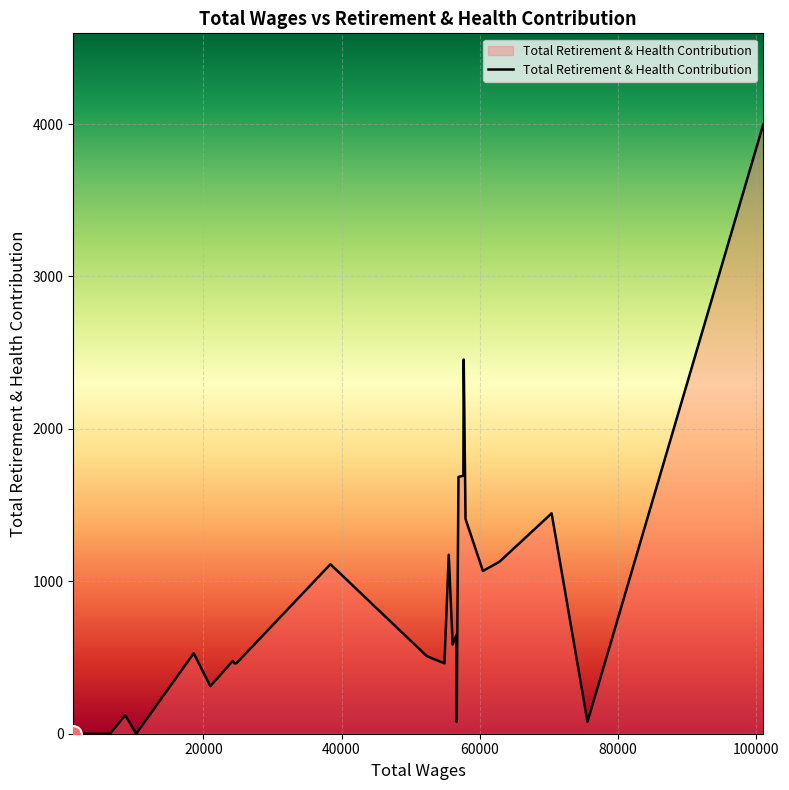

What is the greatest value displayed?

3996